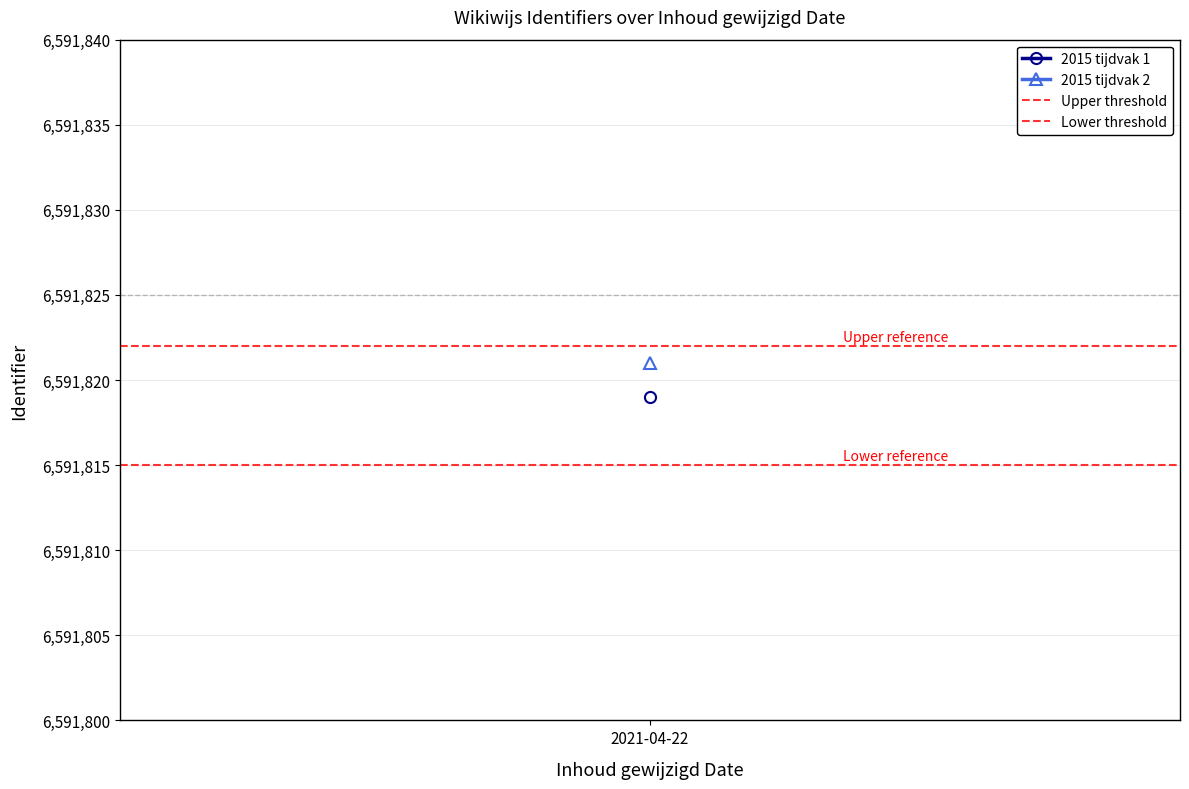

What position from the right is 1?

1